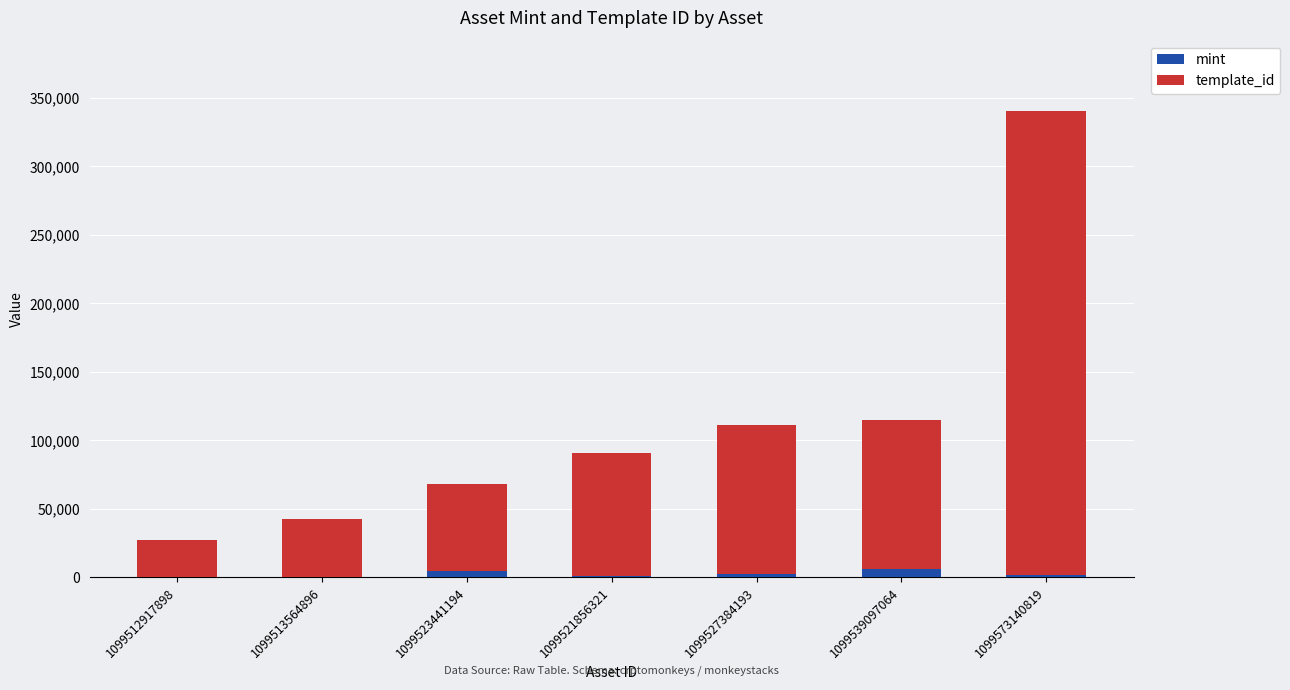

What is the sum of all mint values?

16988